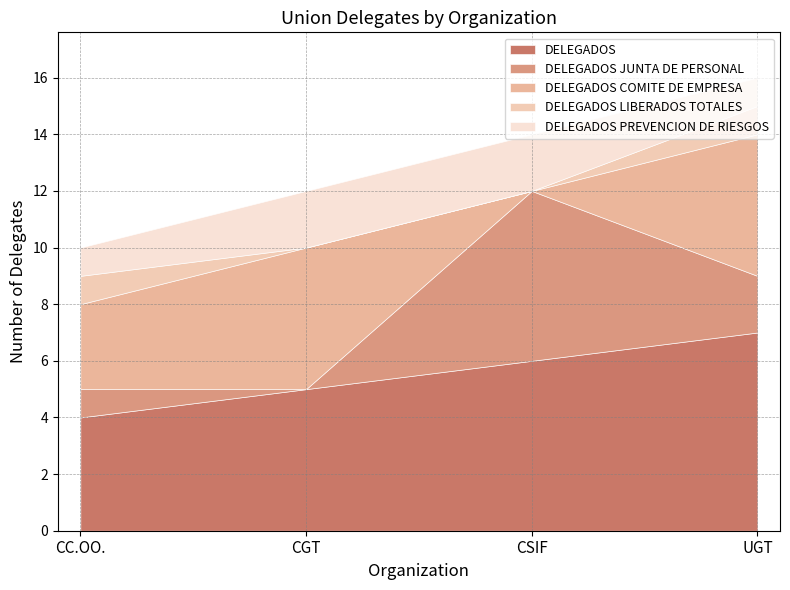

Is it true that DELEGADOS JUNTA DE PERSONAL equals 1 at UGT?

False